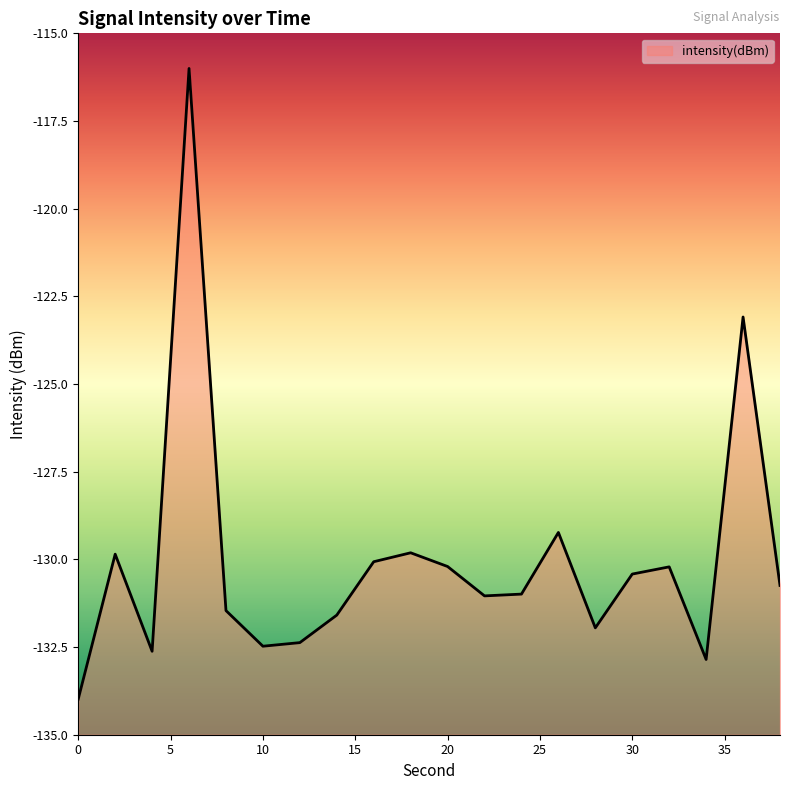

What is the maximum value shown in the chart?

-116.0